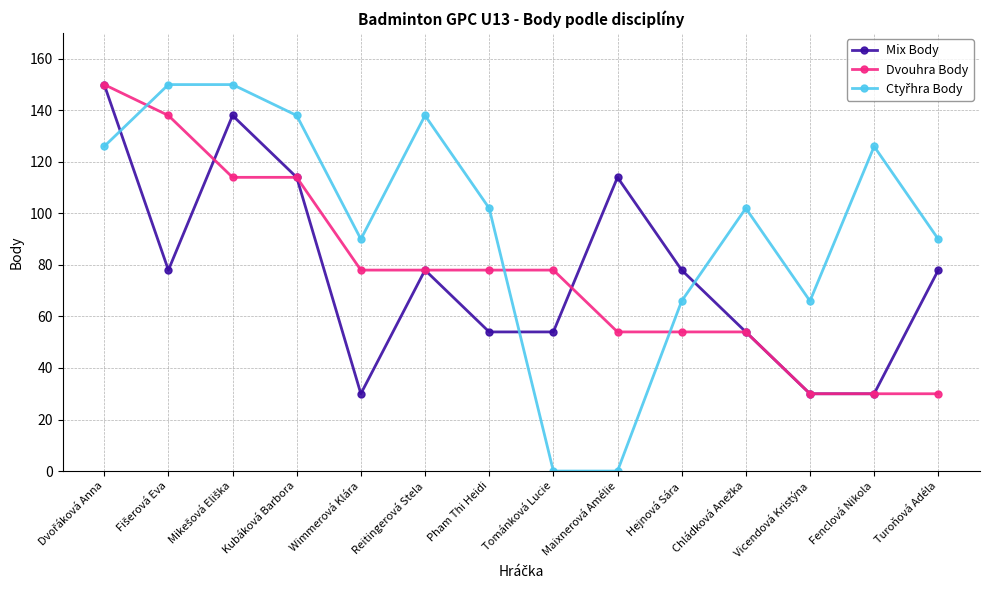

Between Wimmerová Klára and Pham Thi Heidi, which series saw the biggest shift?

Mix Body